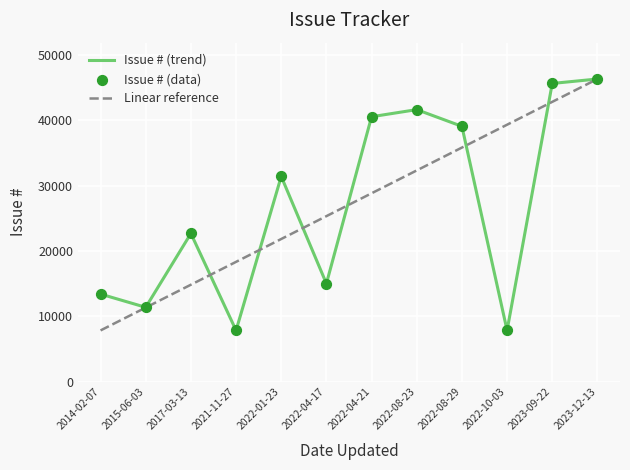

Is the value of Linear reference at 2022-04-17 greater than the value of Issue # (trend) at 2022-04-21?

No